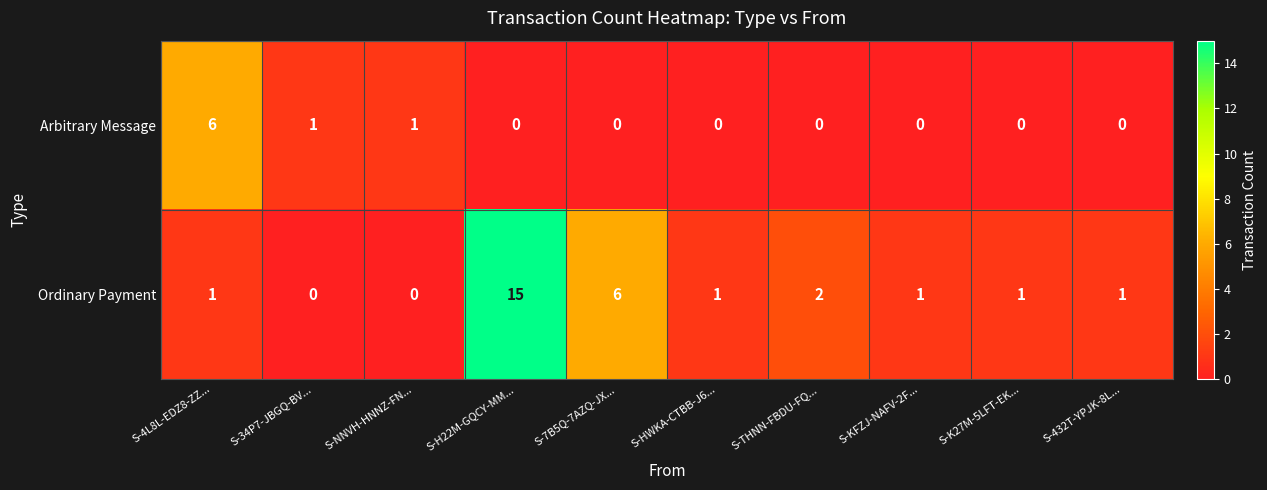

Rank the series by their maximum value, from lowest to highest.

Arbitrary Message, Ordinary Payment